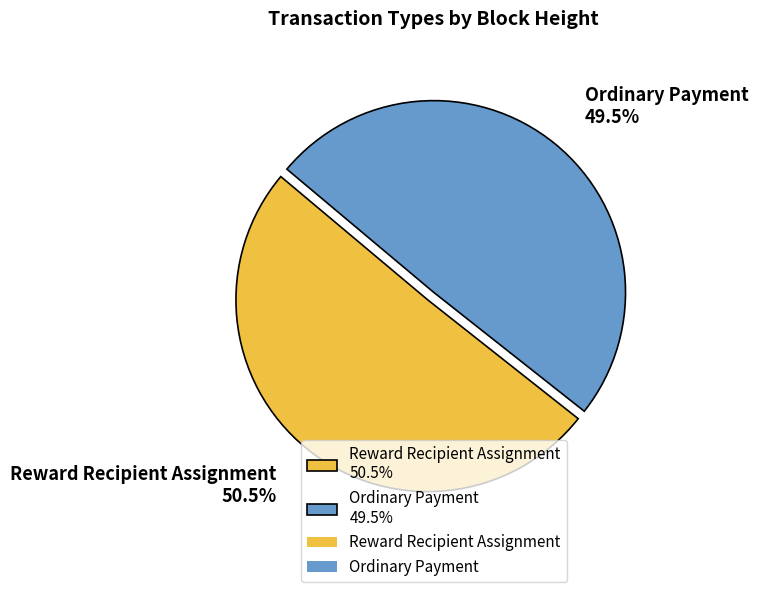

What is the largest slice in the pie chart?

Reward Recipient Assignment